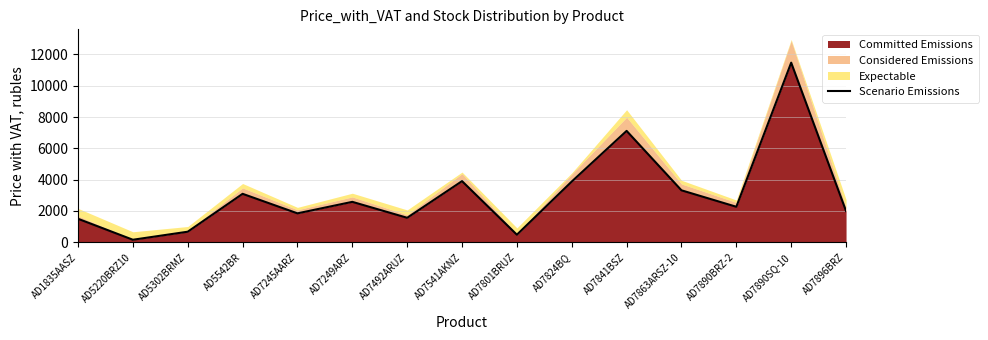

At which label does the data first exceed 2268?

AD5542BR